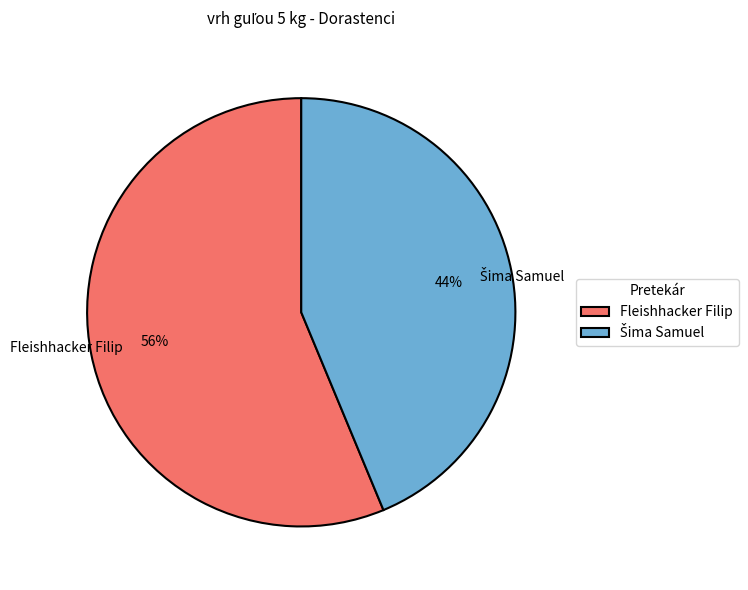

True or false: Fleishhacker Filip accounts for 64% of the total.

False